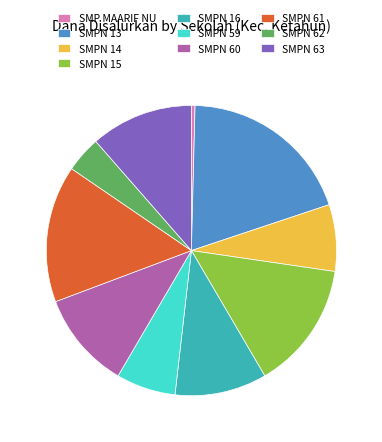

Is there a majority slice in this chart?

No